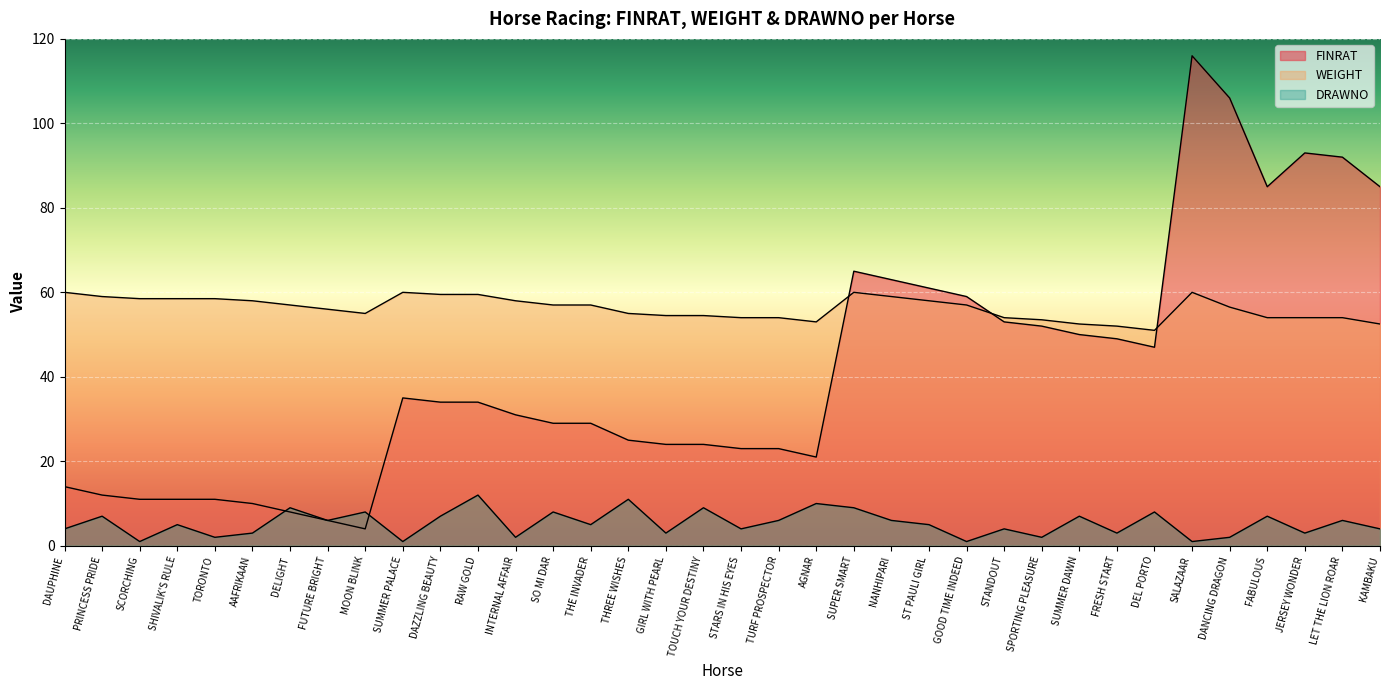

Reading left to right, transcribe all the data shown in this chart.

FINRAT: 14.0	12.0	11.0	11.0	11.0	10.0	8.0	6.0	4.0	35.0	34.0	34.0	31.0	29.0	29.0	25.0	24.0	24.0	23.0	23.0	21.0	65.0	63.0	61.0	59.0	53.0	52.0	50.0	49.0	47.0	116.0	106.0	85.0	93.0	92.0	85.0
WEIGHT: 60.0	59.0	58.5	58.5	58.5	58.0	57.0	56.0	55.0	60.0	59.5	59.5	58.0	57.0	57.0	55.0	54.5	54.5	54.0	54.0	53.0	60.0	59.0	58.0	57.0	54.0	53.5	52.5	52.0	51.0	60.0	56.5	54.0	54.0	54.0	52.5
DRAWNO: 4.0	7.0	1.0	5.0	2.0	3.0	9.0	6.0	8.0	1.0	7.0	12.0	2.0	8.0	5.0	11.0	3.0	9.0	4.0	6.0	10.0	9.0	6.0	5.0	1.0	4.0	2.0	7.0	3.0	8.0	1.0	2.0	7.0	3.0	6.0	4.0